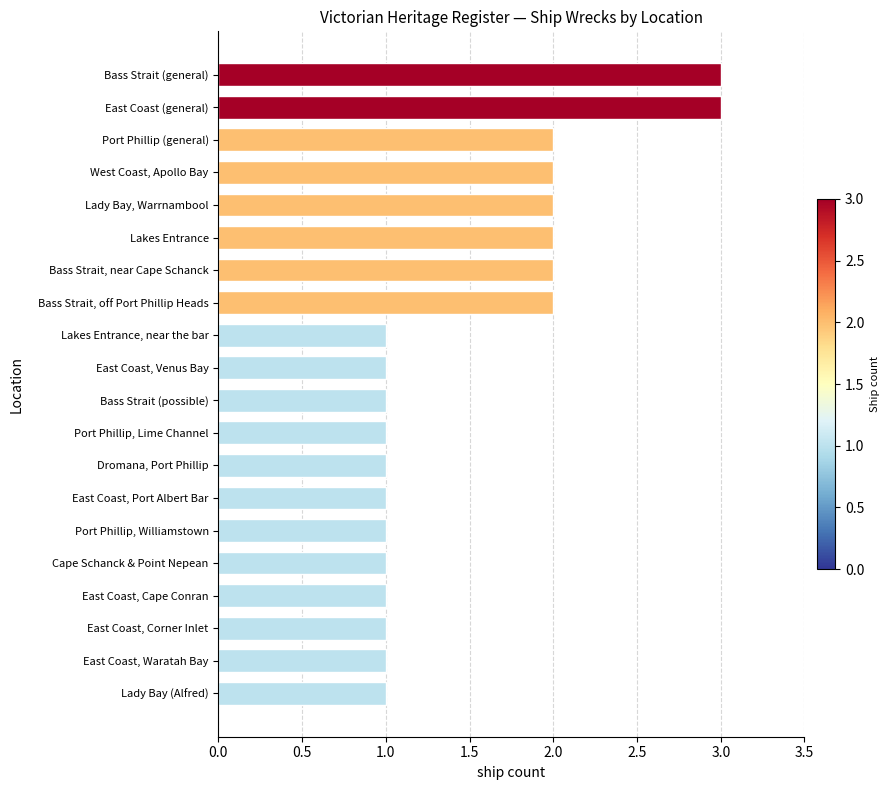

How many bars are there in total?

20